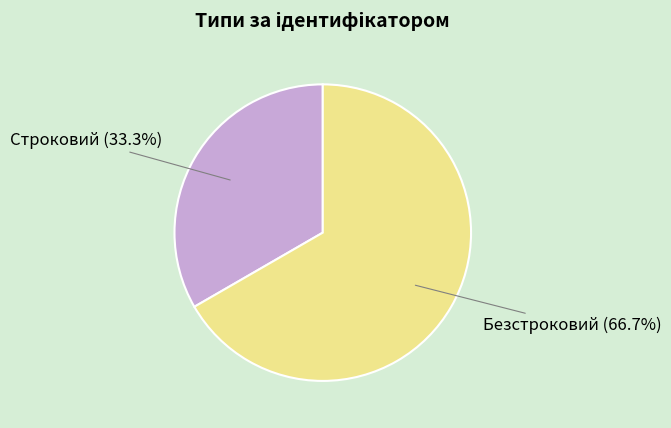

Is it true that Строковий is 23% of the pie?

False